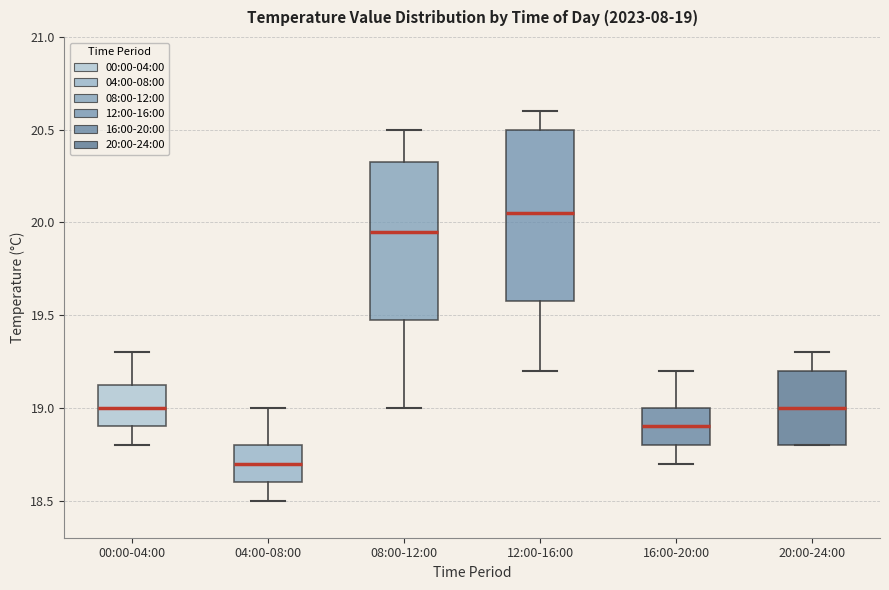

Comparing the boxes themselves (not the whiskers), which one is the tallest?

12:00-16:00